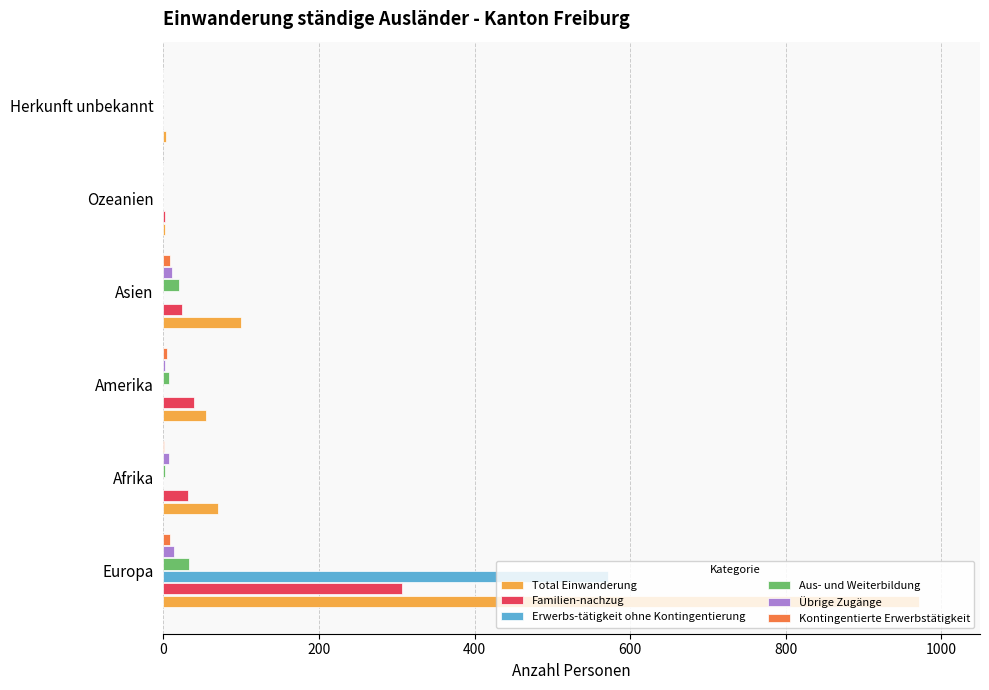

Between Europa and Asien, which series saw the biggest shift?

Total Einwanderung